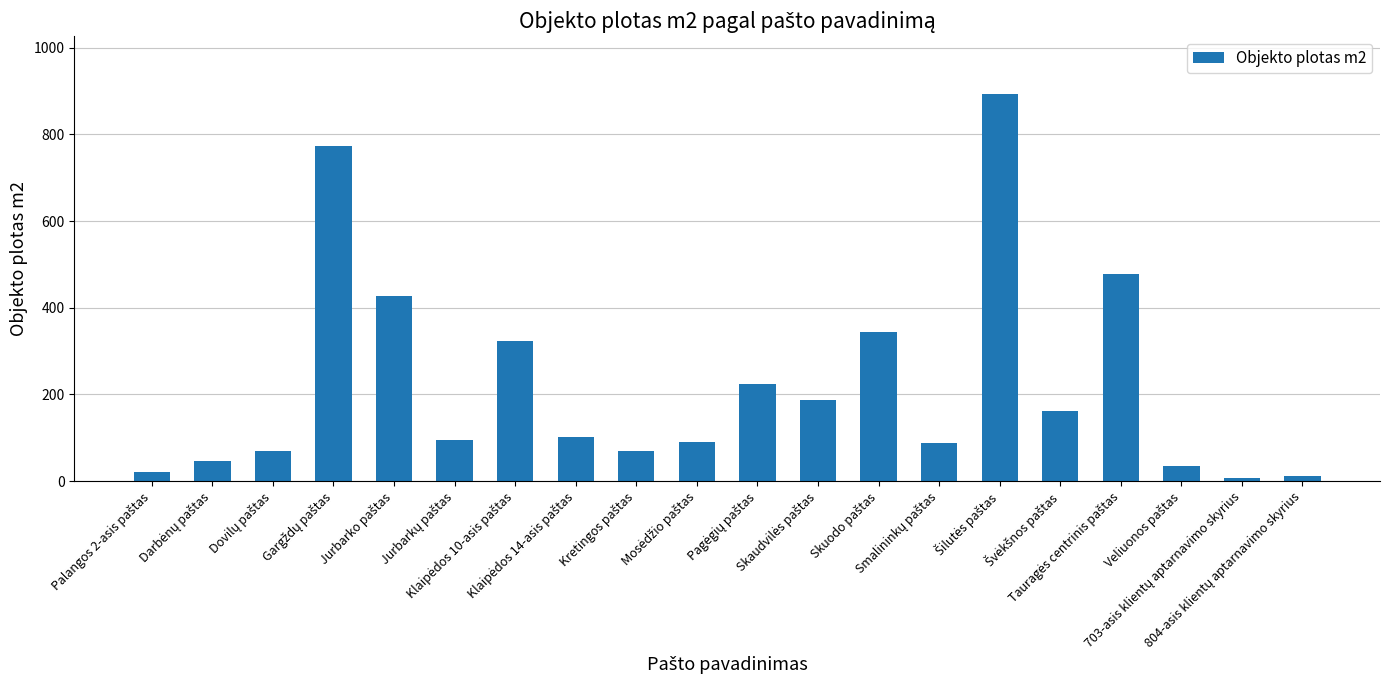

What is the difference between the second highest and minimum values?

764.6